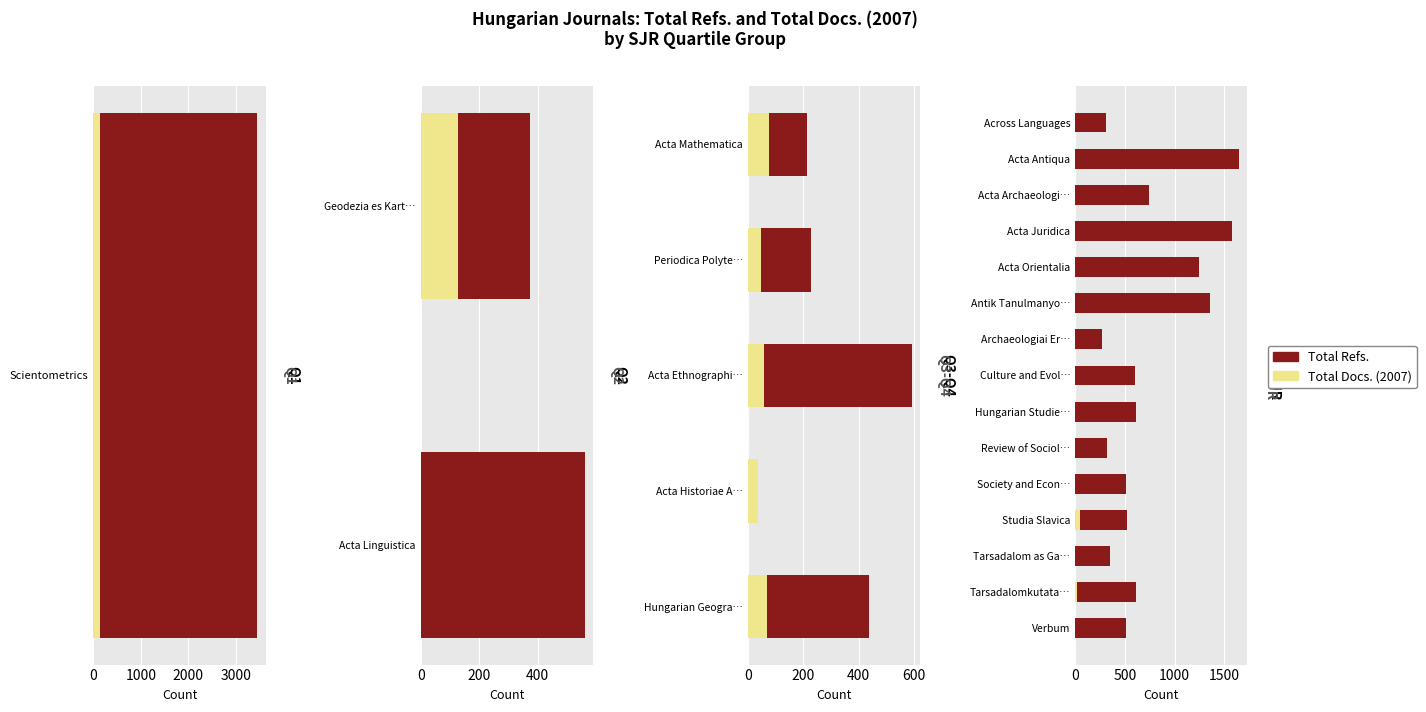

Between Hungarian Studie… and Culture and Evol…, which is larger?

Hungarian Studie…